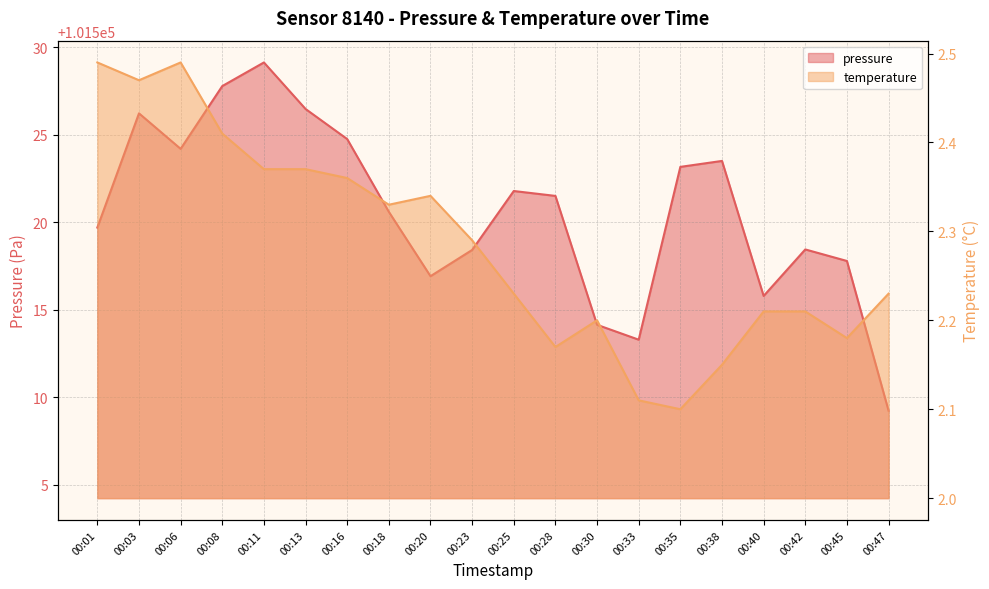

What is the value of the pressure point at the 11th from the left?

101521.8